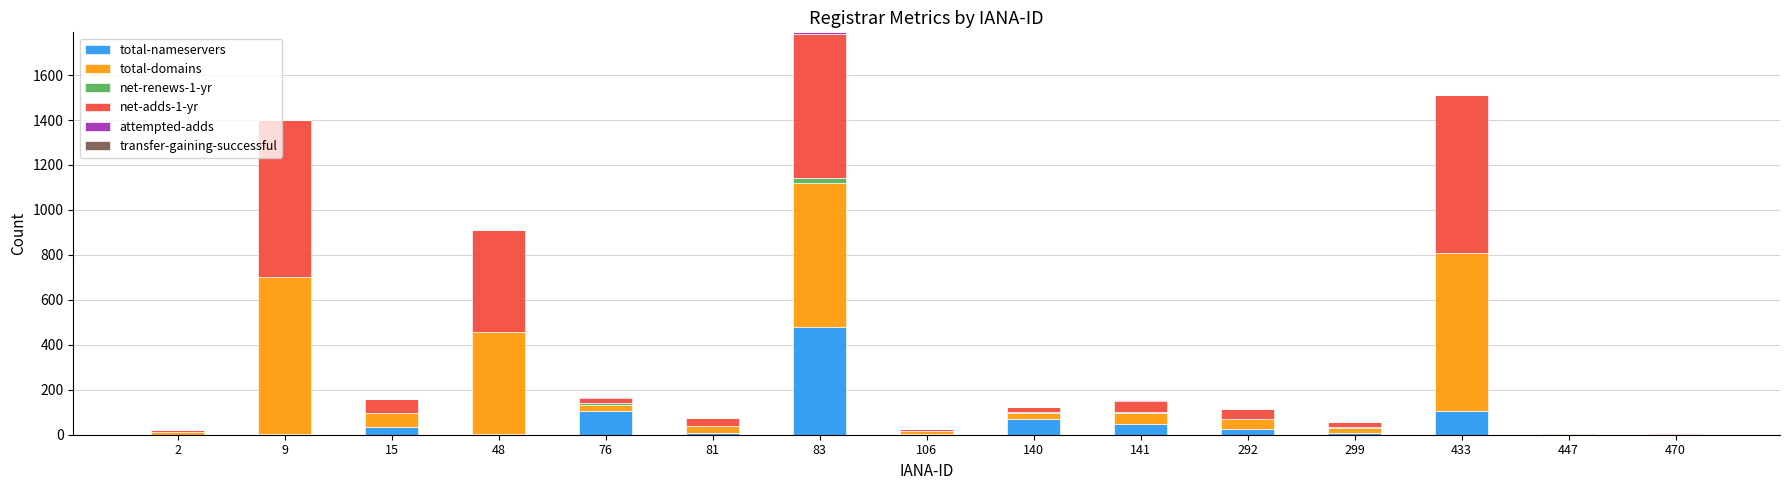

The total-nameservers series shows 27 at 292. True or false?

True